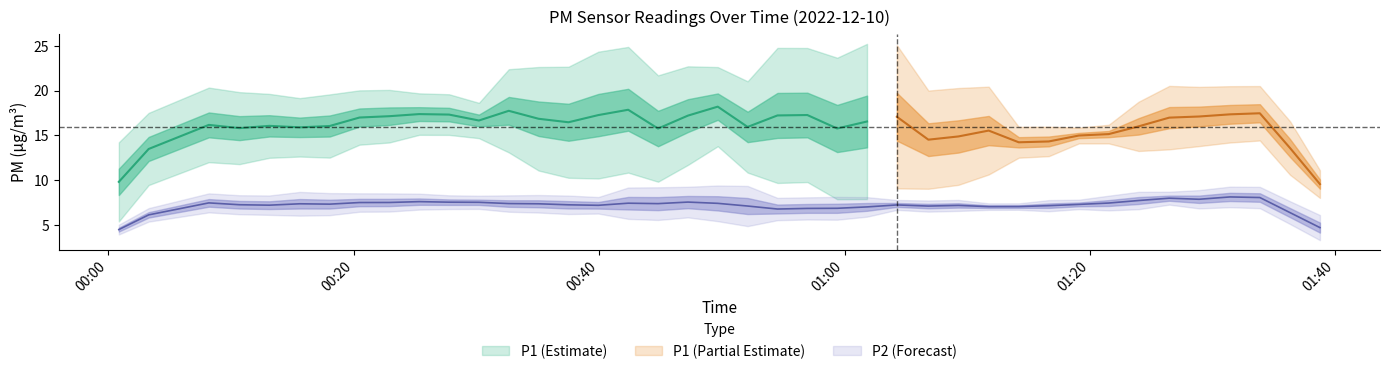

True or false: P2 and P1 cross at least once.

False